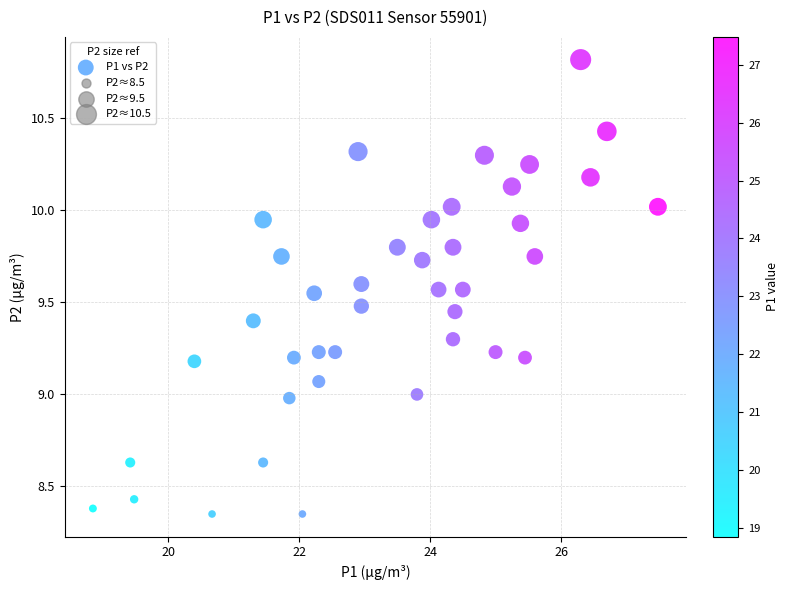

What is the range of Y values (max minus min)?

2.5